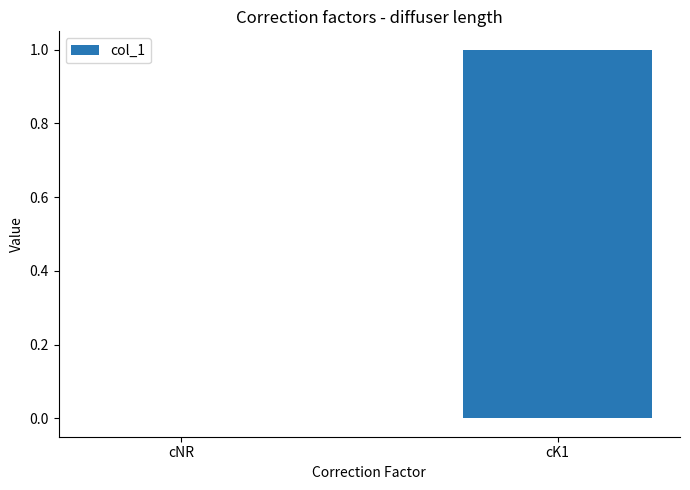

What is the sum of all values?

1.0